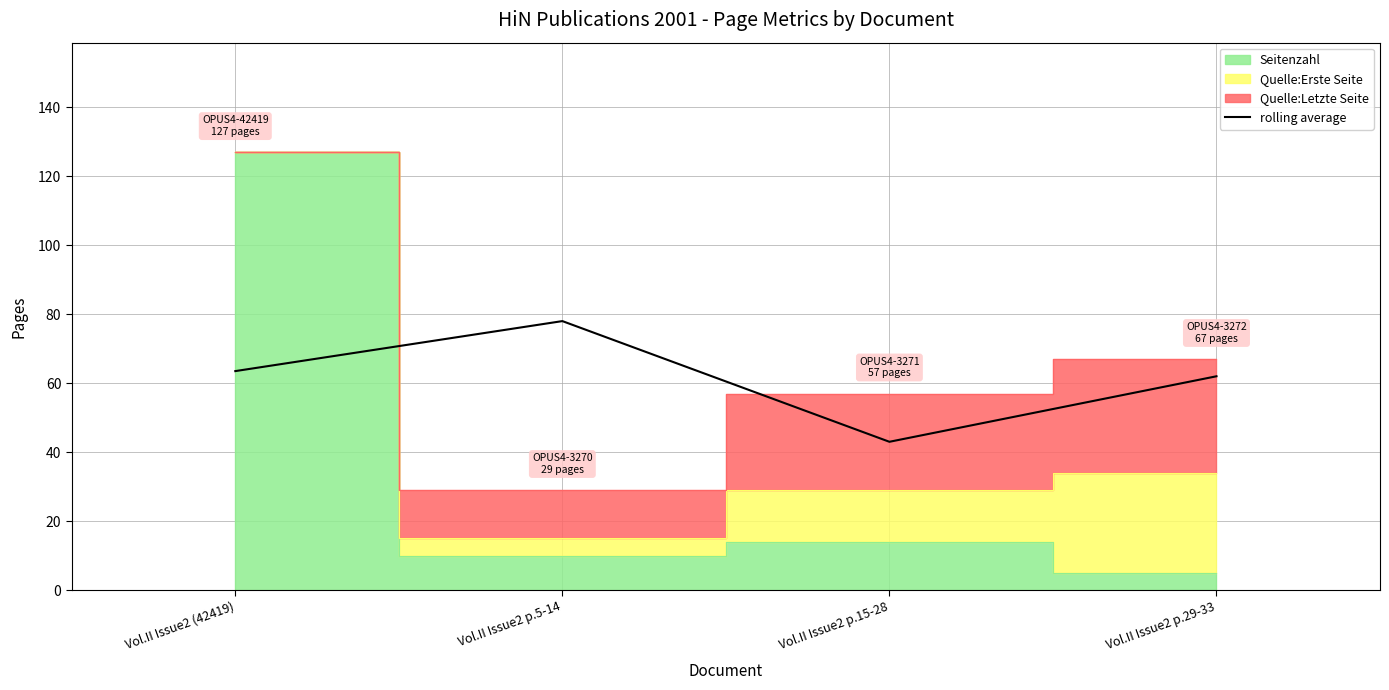

Reading left to right, what are all the values shown in this chart?

63.5	78.0	43.0	62.0